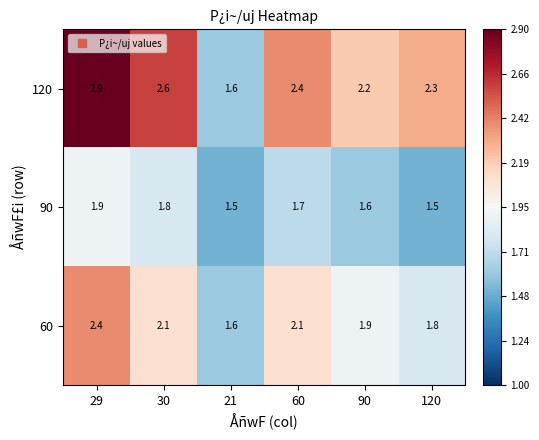

How many data points in 120 are less than 2?

1